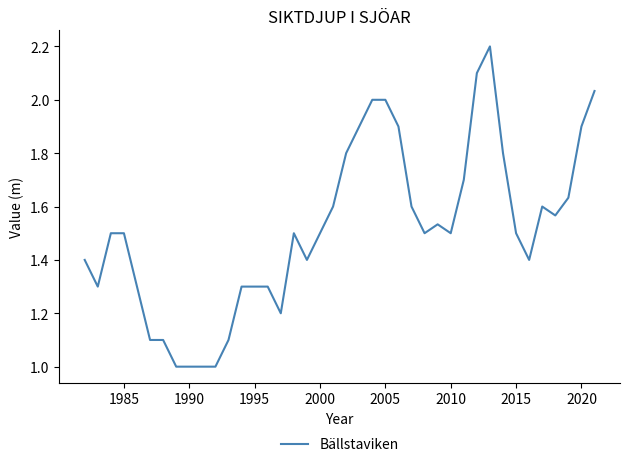

True or false: there are more than 1 points higher than both neighbors.

True